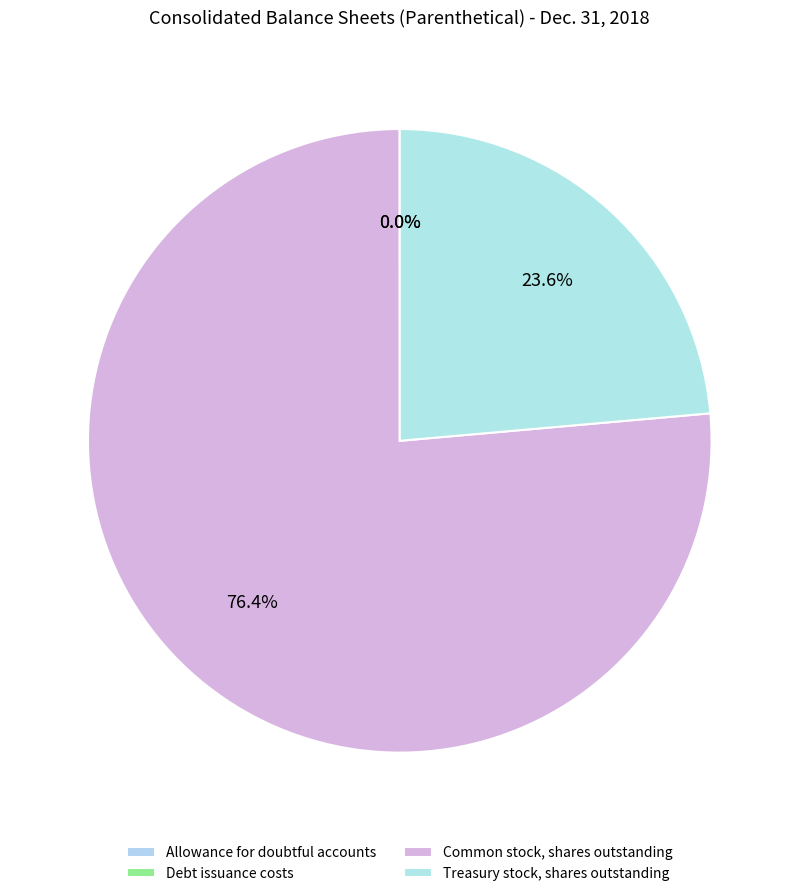

Rank the categories by value from lowest to highest.

Allowance for doubtful accounts, Debt issuance costs, Treasury stock, shares outstanding, Common stock, shares outstanding